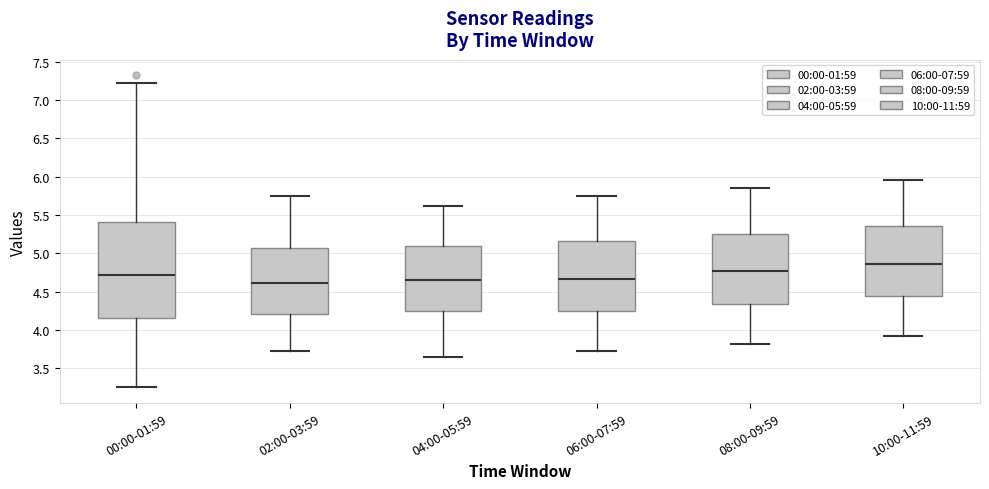

Reading left to right, read every box against the y-axis: the position of its median line, the range the box covers, and the ends of its whiskers. The values are not printed on the chart, so give them approximately, as read against the axis.

00:00-01:59: median 4.70, box 4.15 to 5.40, whiskers 3.25 to 7.20
02:00-03:59: median 4.60, box 4.20 to 5.05, whiskers 3.70 to 5.75
04:00-05:59: median 4.65, box 4.25 to 5.10, whiskers 3.65 to 5.60
06:00-07:59: median 4.65, box 4.25 to 5.15, whiskers 3.70 to 5.75
08:00-09:59: median 4.75, box 4.35 to 5.25, whiskers 3.80 to 5.85
10:00-11:59: median 4.85, box 4.45 to 5.35, whiskers 3.90 to 5.95